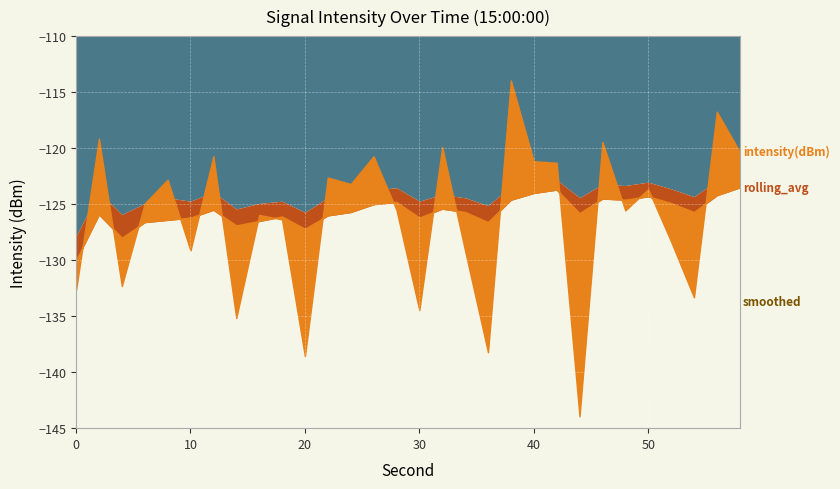

Which series has the widest spread of values?

intensity(dBm)